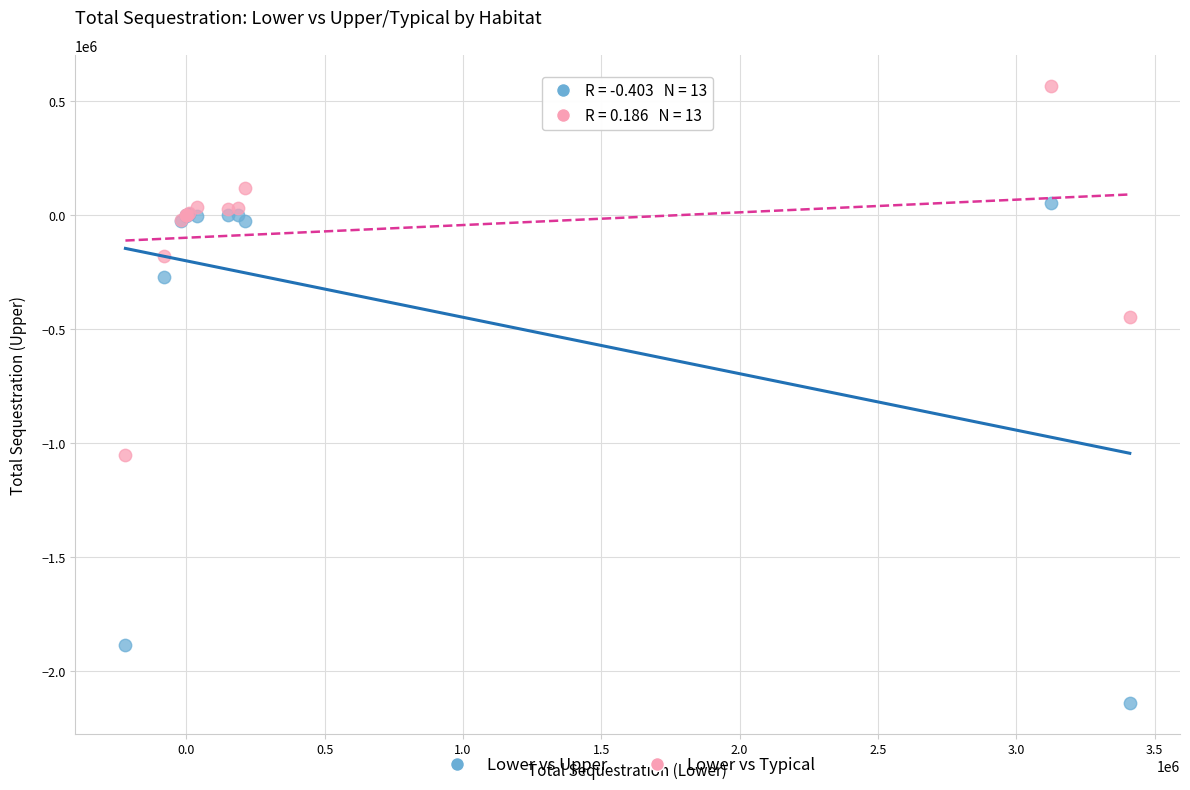

Across all series, what Y value is closest to -786976?

-1052615.5